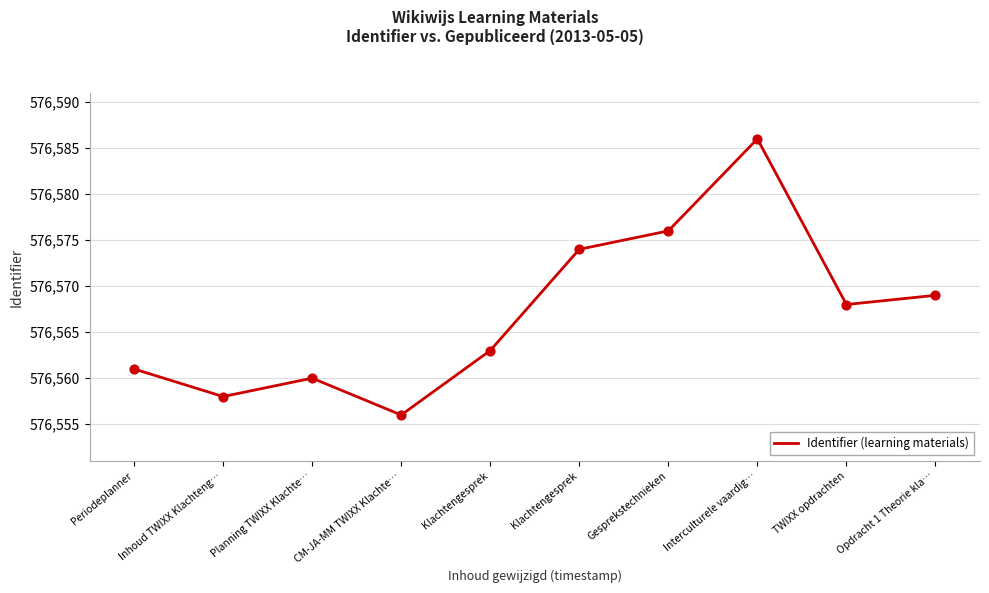

Between TWIXX opdrachten and Interculturele vaardig…, which is larger?

Interculturele vaardig…